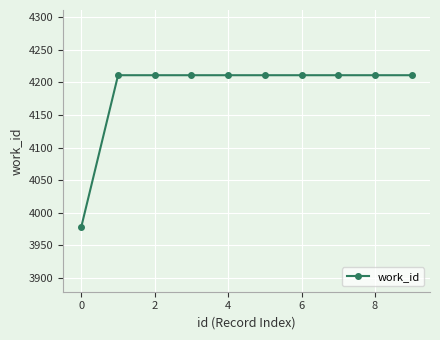

What is the smallest value displayed?

3979